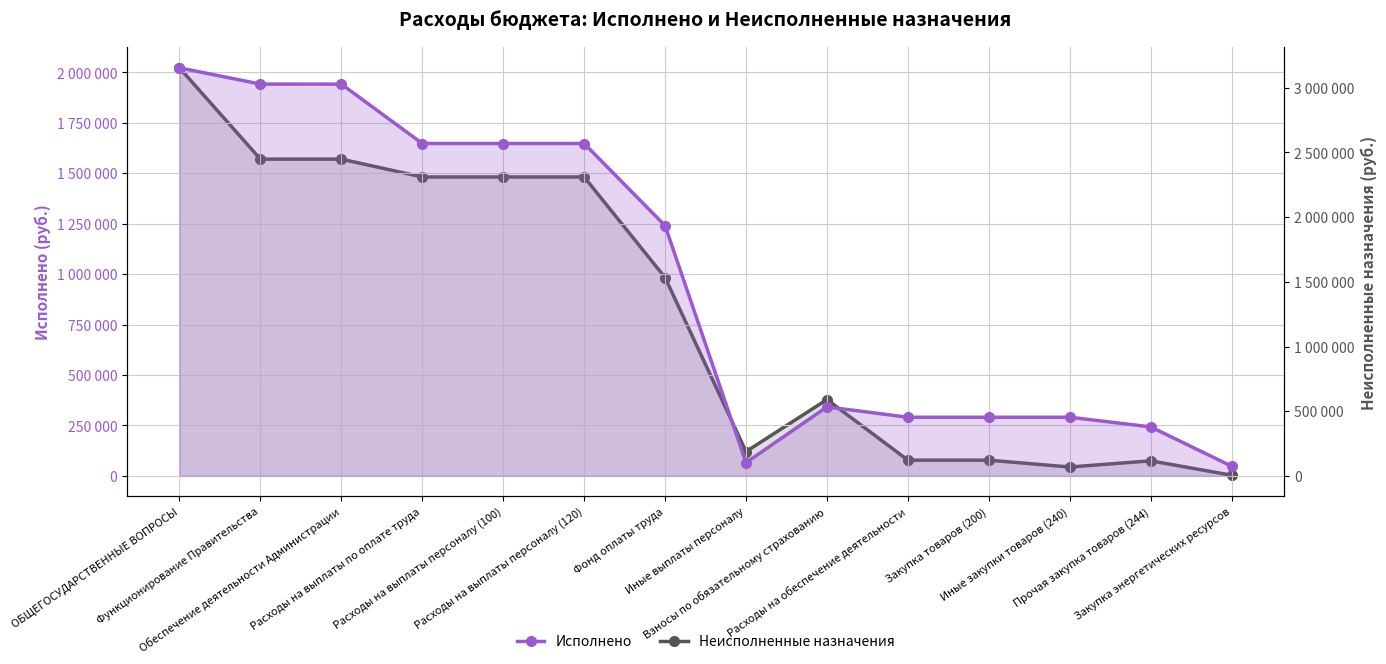

What is the difference between the highest and lowest values at ОБЩЕГОСУДАРСТВЕННЫЕ ВОПРОСЫ?

1132096.6